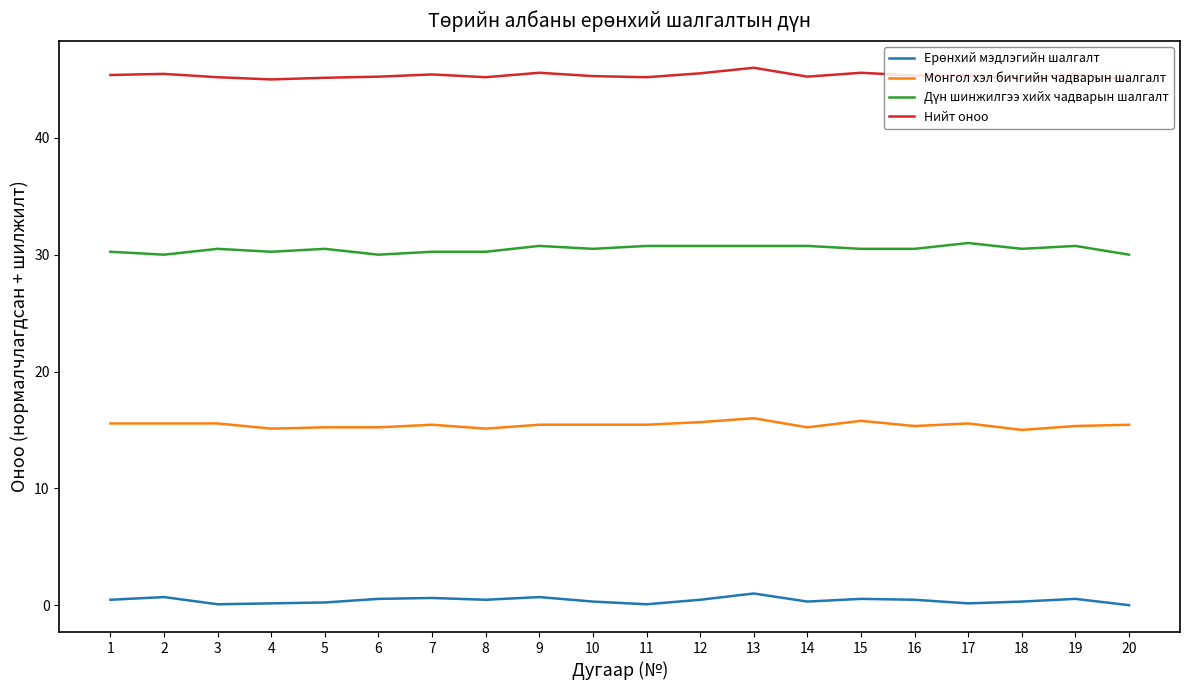

Count the number of categories in the chart.

20